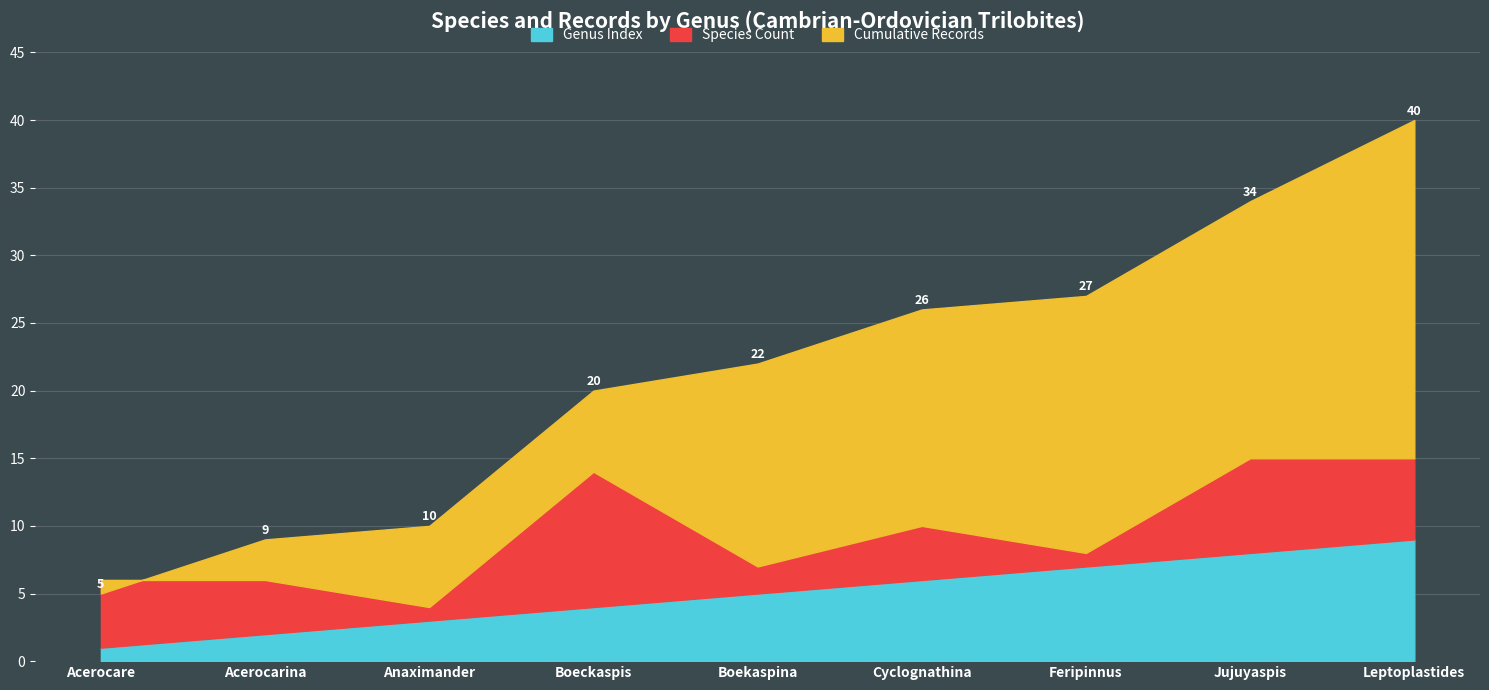

True or false: Cumulative Records and Genus Index cross at least once.

False